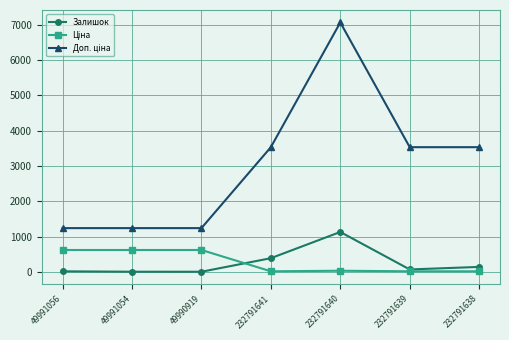

At which label does Залишок reach its peak?

232791640